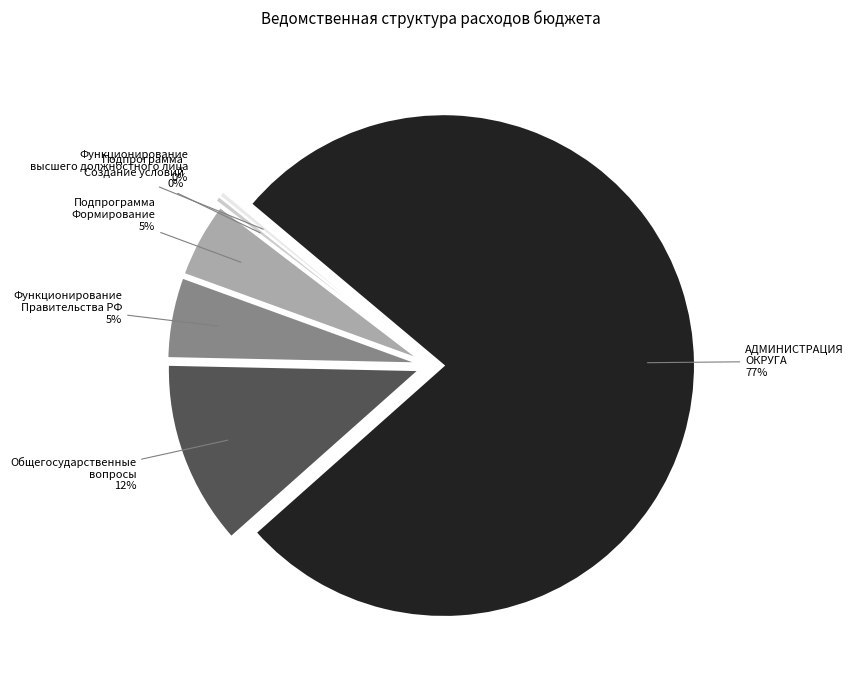

How many slices are in this pie chart?

6